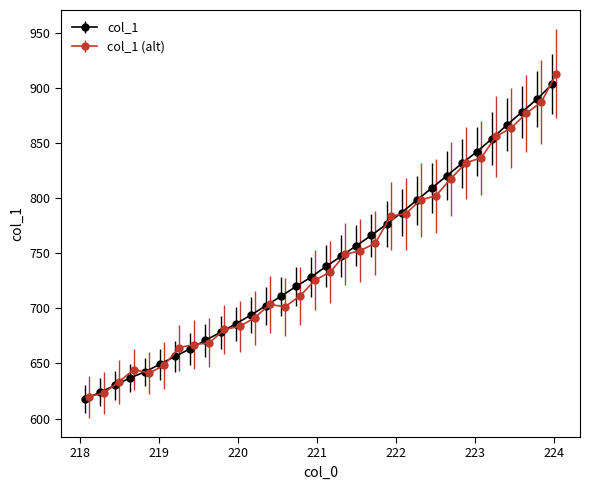

What position from the left is 223.2172?

28